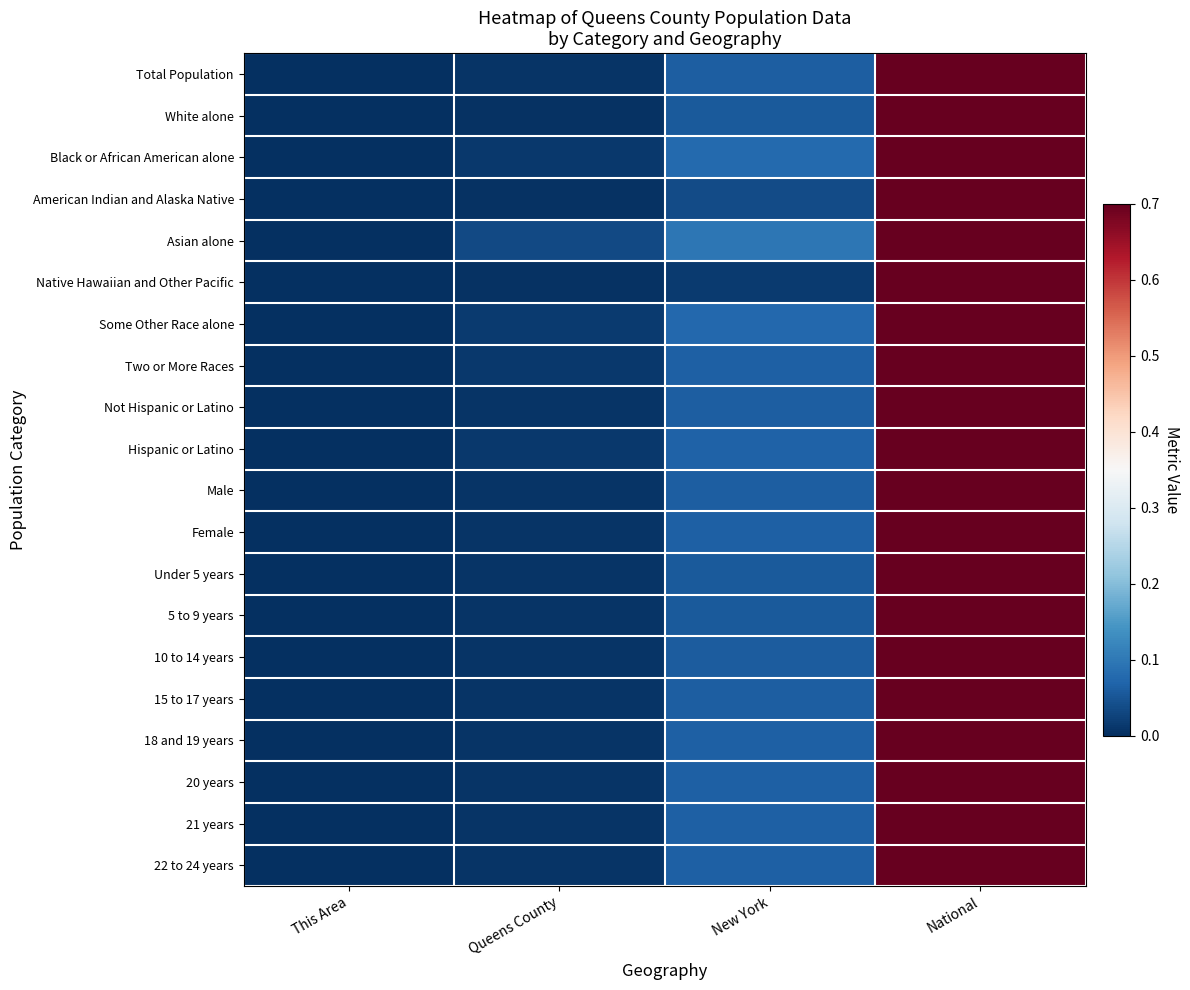

At how many categories does at least one series exceed 0?

3